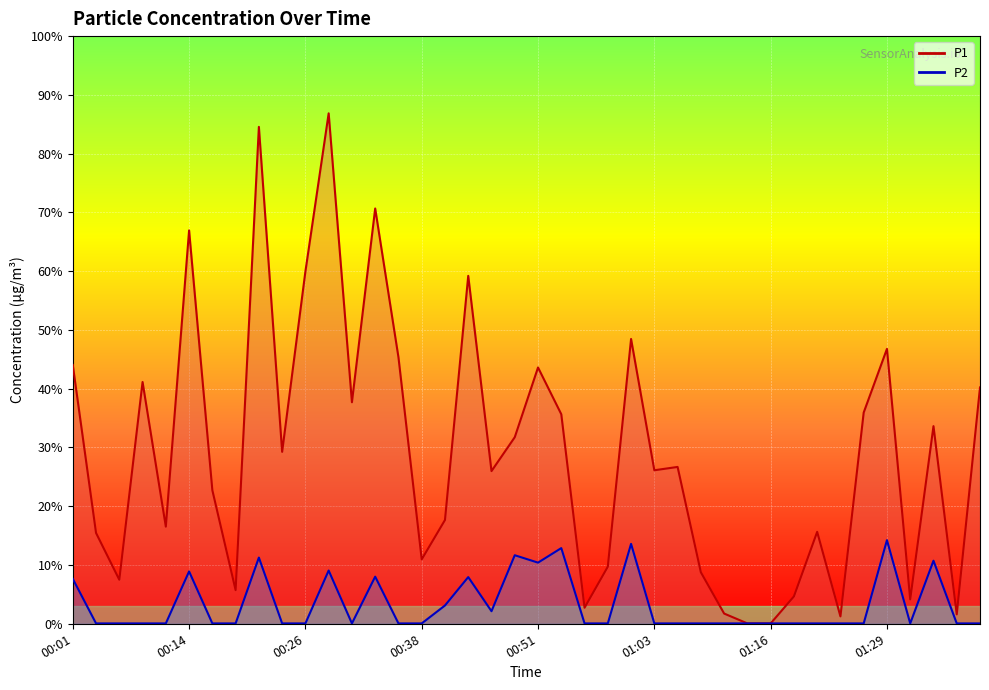

What is the label of the 32nd point from the right?

00:21